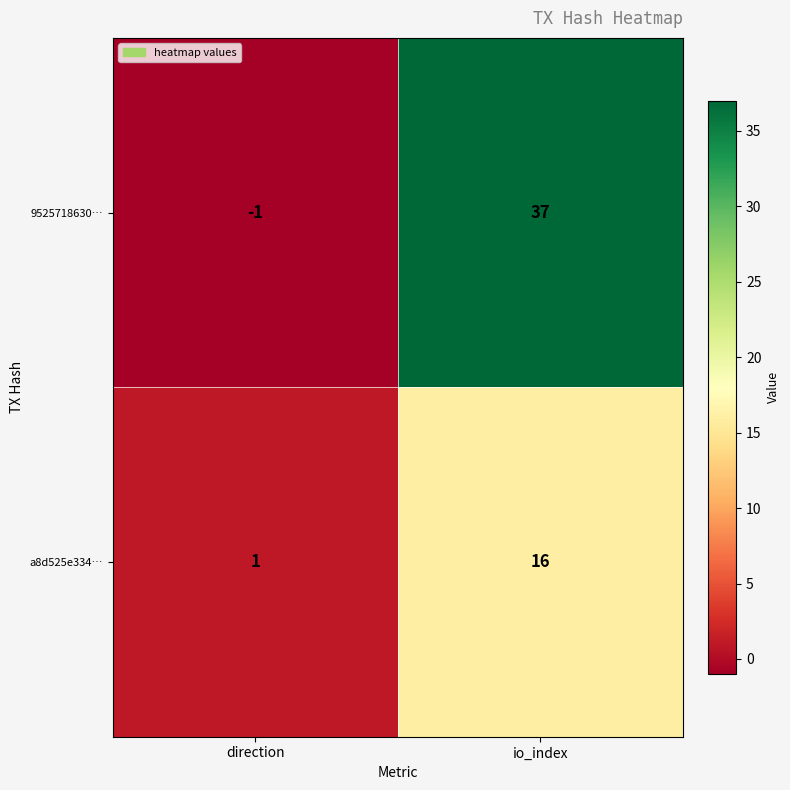

What is the average value of the 9525718630… series?

18